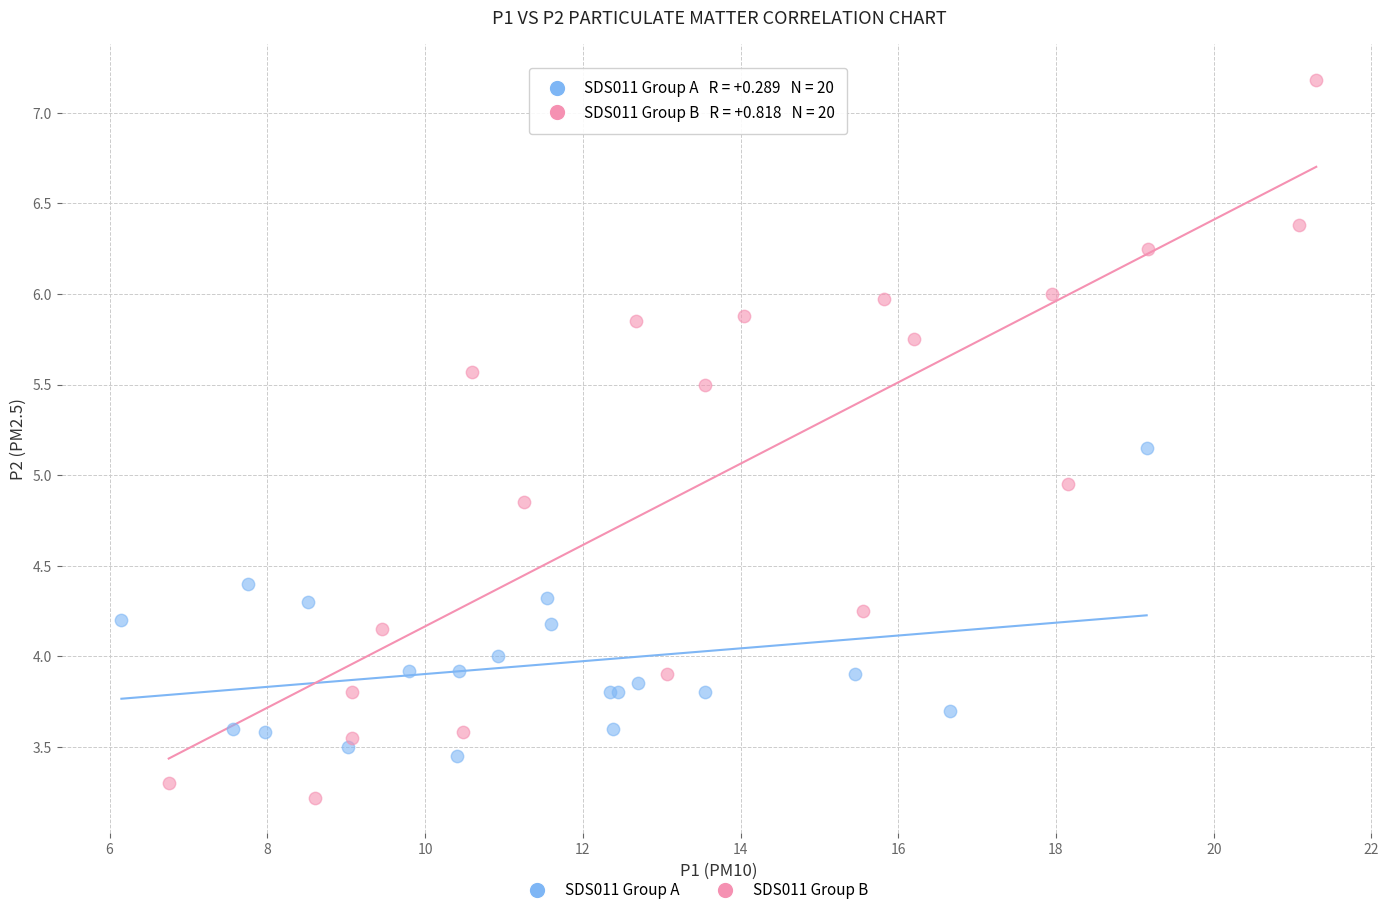

Which series has the largest Y range (max minus min)?

SDS011 Group B